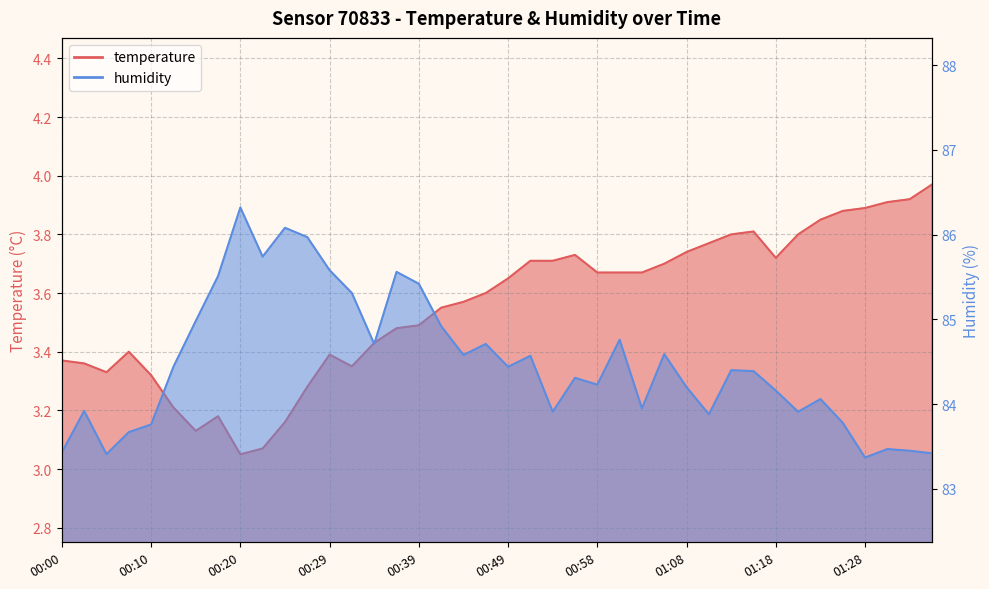

Reading left to right, transcribe all the data shown in this chart.

temperature: 00:00=3.4	00:02=3.4	00:05=3.3	00:07=3.4	00:10=3.3	00:12=3.2	00:15=3.1	00:17=3.2	00:20=3.0	00:22=3.1	00:24=3.2	00:27=3.3	00:29=3.4	00:32=3.4	00:34=3.4	00:37=3.5	00:39=3.5	00:41=3.5	00:44=3.6	00:46=3.6	00:49=3.6	00:51=3.7	00:54=3.7	00:56=3.7	00:58=3.7	01:01=3.7	01:03=3.7	01:06=3.7	01:08=3.7	01:11=3.8	01:13=3.8	01:15=3.8	01:18=3.7	01:20=3.8	01:23=3.9	01:25=3.9	01:28=3.9	01:30=3.9	01:32=3.9	01:35=4.0
humidity: 00:00=83.4	00:02=83.9	00:05=83.4	00:07=83.7	00:10=83.8	00:12=84.4	00:15=85.0	00:17=85.5	00:20=86.3	00:22=85.7	00:24=86.1	00:27=86.0	00:29=85.6	00:32=85.3	00:34=84.7	00:37=85.6	00:39=85.4	00:41=84.9	00:44=84.6	00:46=84.7	00:49=84.4	00:51=84.6	00:54=83.9	00:56=84.3	00:58=84.2	01:01=84.8	01:03=84.0	01:06=84.6	01:08=84.2	01:11=83.9	01:13=84.4	01:15=84.4	01:18=84.2	01:20=83.9	01:23=84.1	01:25=83.8	01:28=83.4	01:30=83.5	01:32=83.5	01:35=83.4